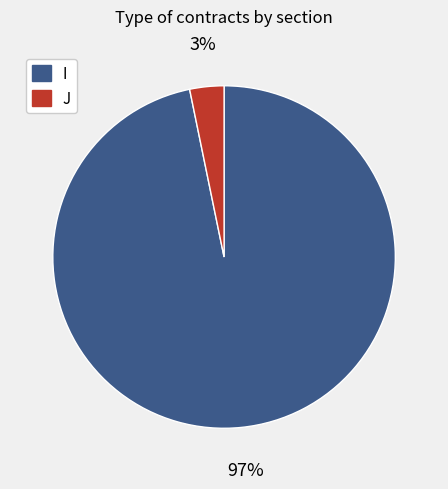

True or false: J accounts for 3% of the total.

True